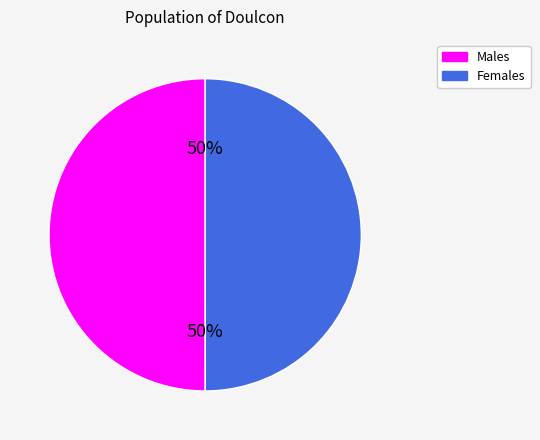

To the nearest percent, what is the average slice percentage?

50%